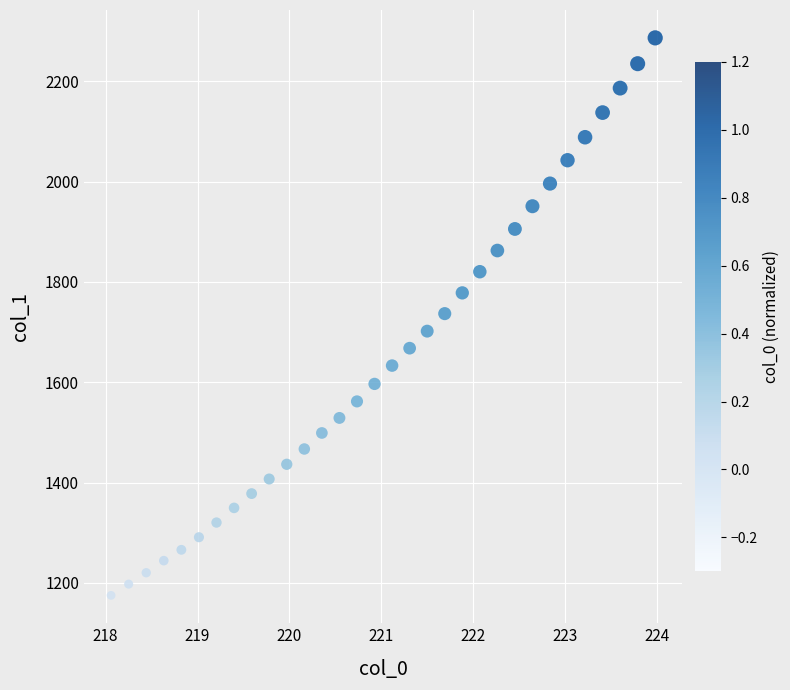

What is the range of X values (max minus min)?

5.9